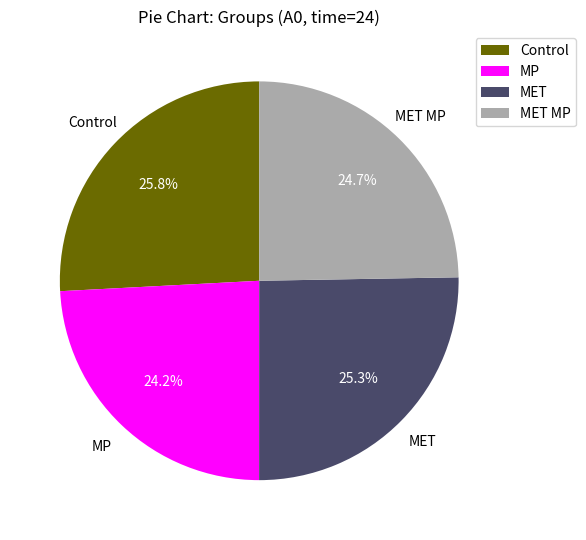

Is it true that MET is 25% of the pie?

True